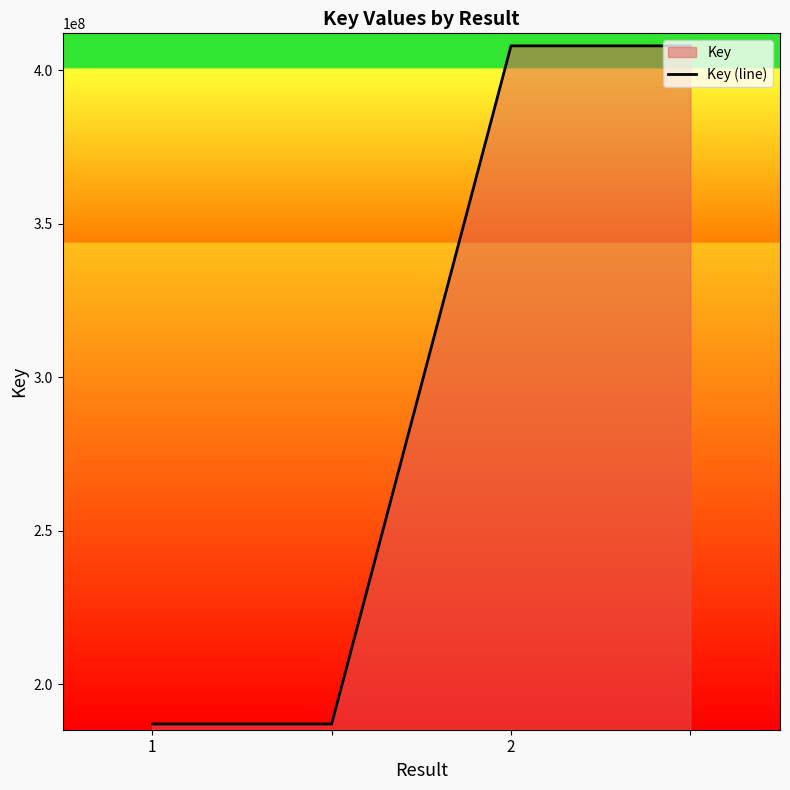

What is the sum of all values?

1190125388